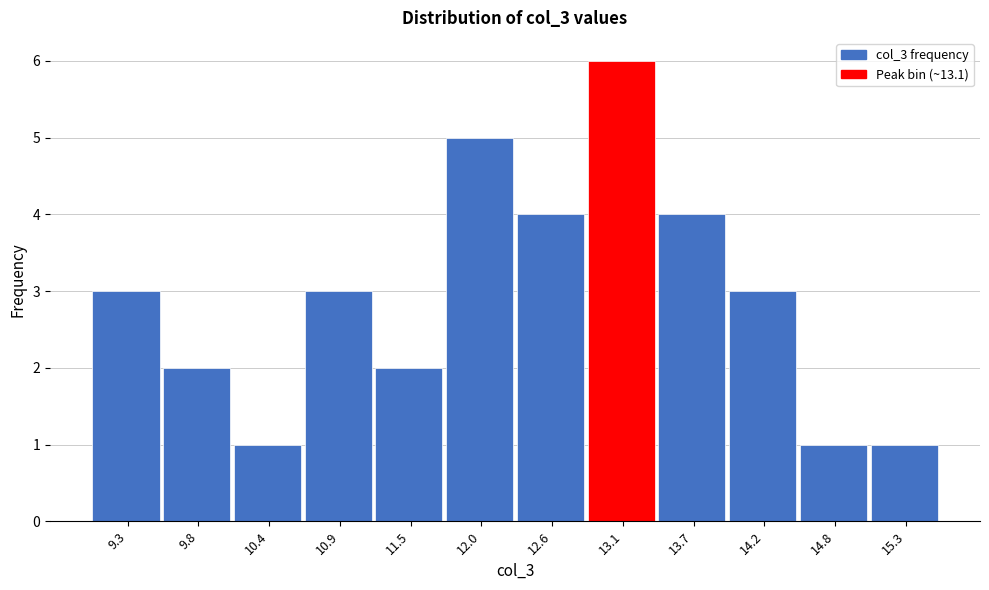

Reading left to right, transcribe this chart: for each bar, give the range it covers on the x-axis and its height. Neither the bar edges nor the heights are printed on the chart, so give them approximately, as read against the axes.

9.0 to 9.5: 3
9.5 to 10.1: 2
10.1 to 10.6: 1
10.6 to 11.2: 3
11.2 to 11.7: 2
11.7 to 12.3: 5
12.3 to 12.8: 4
12.8 to 13.4: 6
13.4 to 13.9: 4
13.9 to 14.5: 3
14.5 to 15.0: 1
15.0 to 15.6: 1